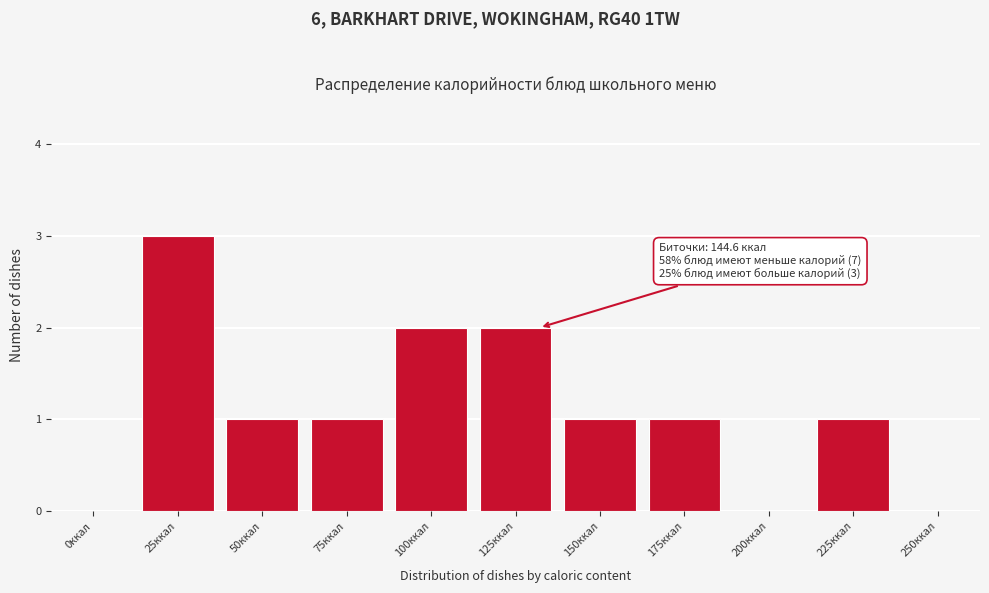

Reading left to right, list all the values displayed in this chart.

0ккал=0	25ккал=3	50ккал=1	75ккал=1	100ккал=2	125ккал=2	150ккал=1	175ккал=1	200ккал=0	225ккал=1	250ккал=0